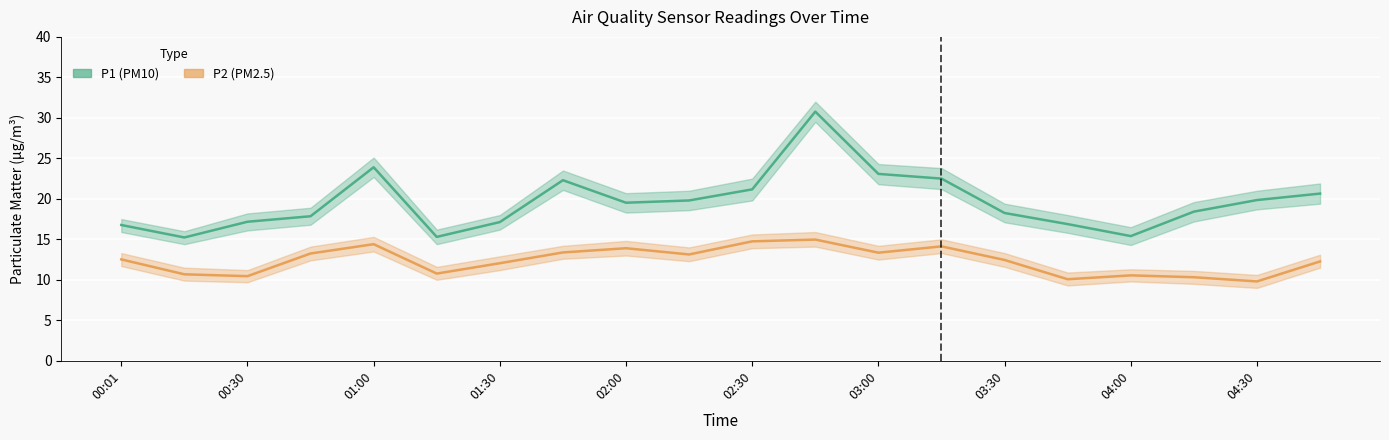

Reading right to left, transcribe all the data shown in this chart.

P1: 04:45=20.6	04:30=19.9	04:15=18.4	04:00=15.4	03:45=16.9	03:30=18.2	03:15=22.5	03:00=23.1	02:45=30.8	02:30=21.2	02:15=19.8	02:00=19.5	01:45=22.3	01:30=17.1	01:15=15.3	01:00=23.9	00:45=17.9	00:30=17.2	00:16=15.2	00:01=16.8
P2: 04:45=12.3	04:30=9.8	04:15=10.3	04:00=10.6	03:45=10.1	03:30=12.4	03:15=14.1	03:00=13.3	02:45=15.0	02:30=14.8	02:15=13.1	02:00=13.9	01:45=13.4	01:30=12.1	01:15=10.8	01:00=14.4	00:45=13.2	00:30=10.4	00:16=10.7	00:01=12.5